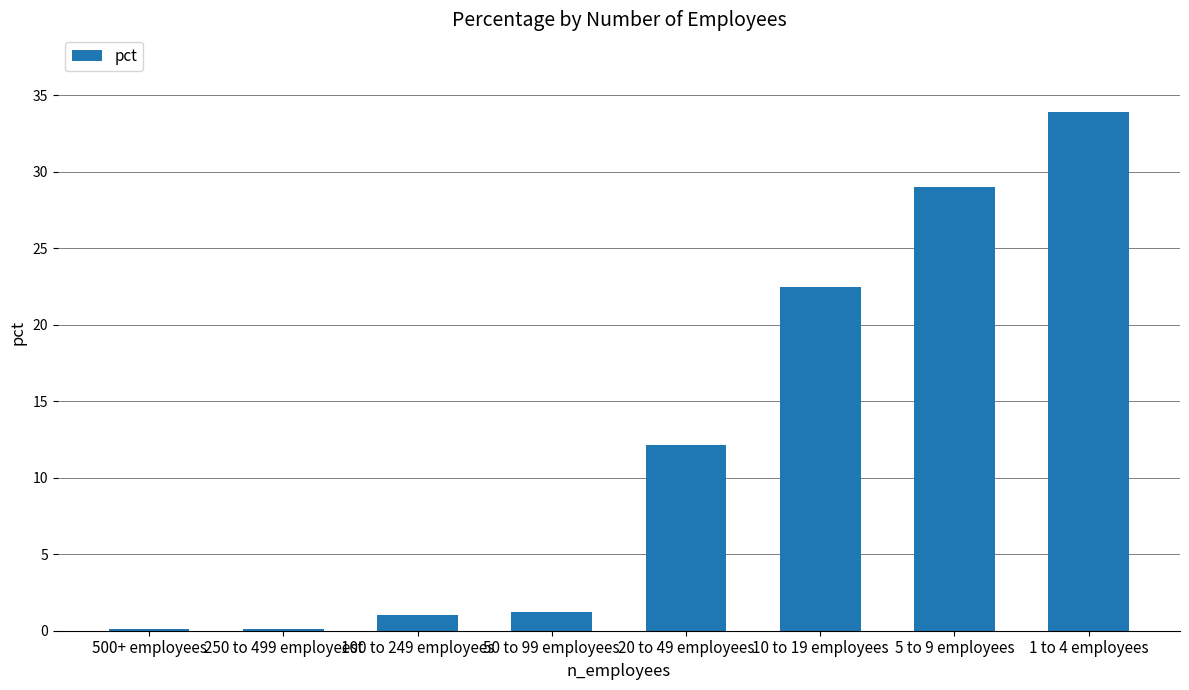

At which label is the value closest to 16?

20 to 49 employees